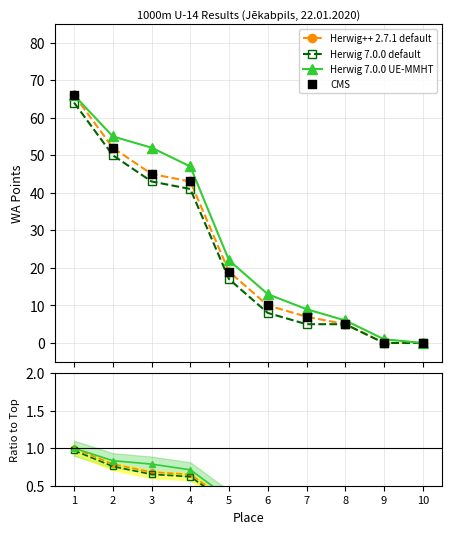

Which series has the largest Y range (max minus min)?

CMS